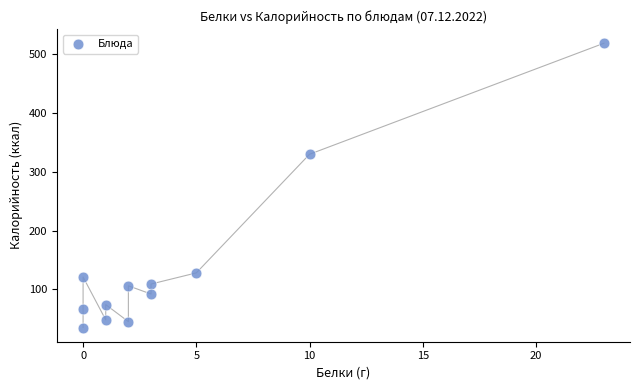

What Y value in the scatter plot is closest to 277?

330